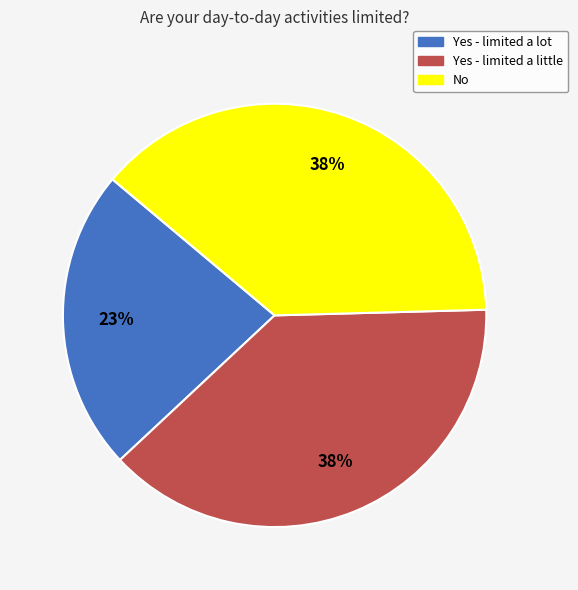

Combined, do Yes - limited a lot and Yes - limited a little account for over 50%?

Yes